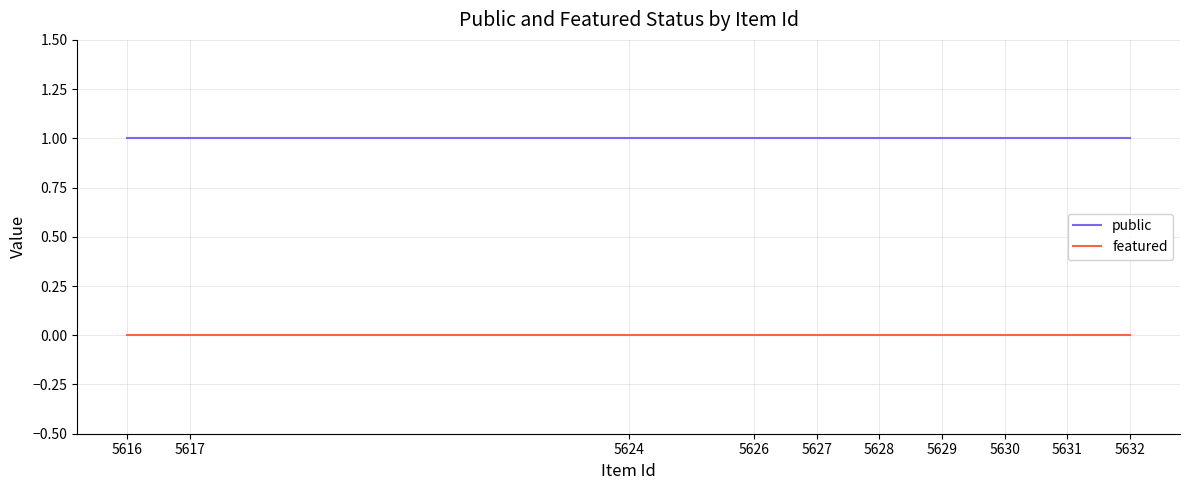

The value of public at 5624 is 1. True or false?

True